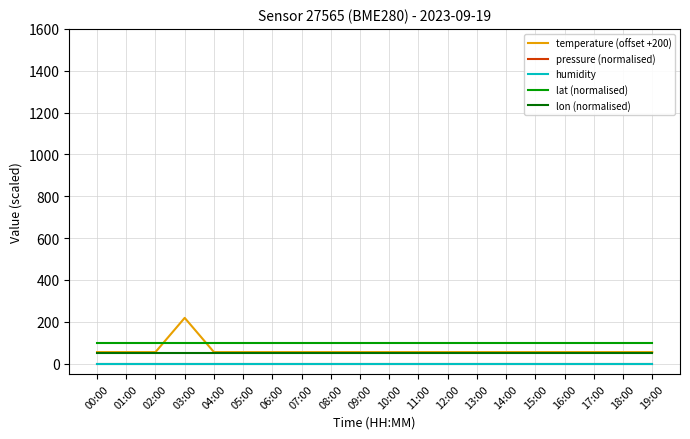

What is the label of the 16th point from the right?

04:00